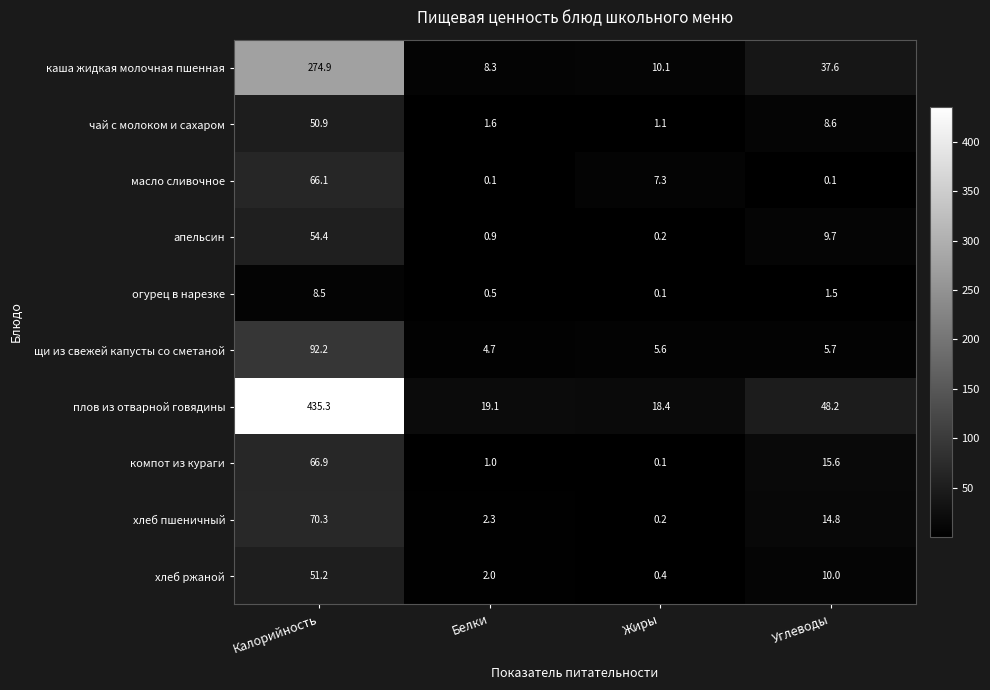

At which label does хлеб пшеничный first exceed 14?

Калорийность